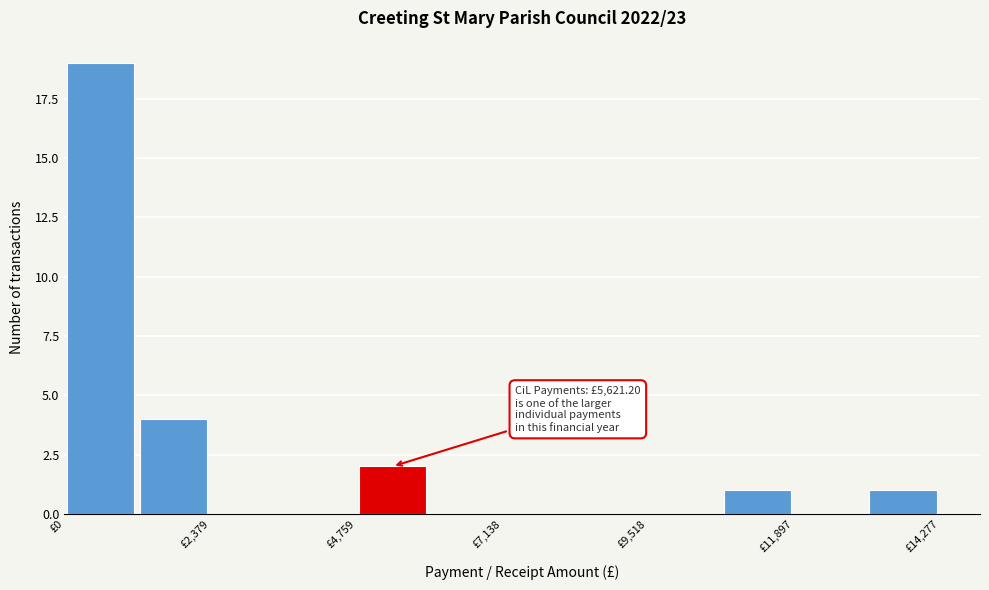

Around what value on the x-axis is the tallest bar? Give the approximate position of its centre, as read against the axis.

500